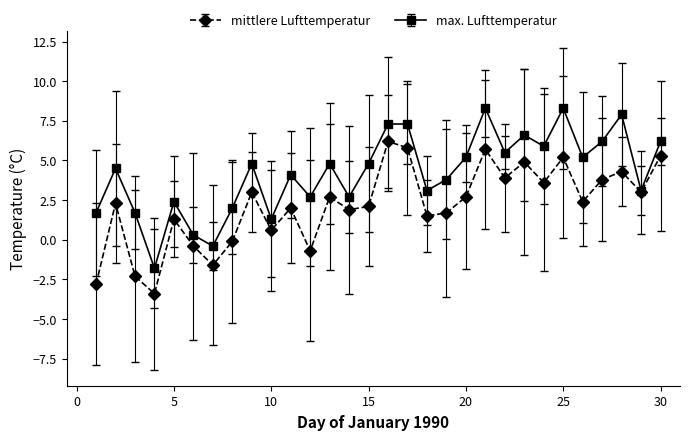

What is the average value of the mittlere Lufttemperatur series?

2.2